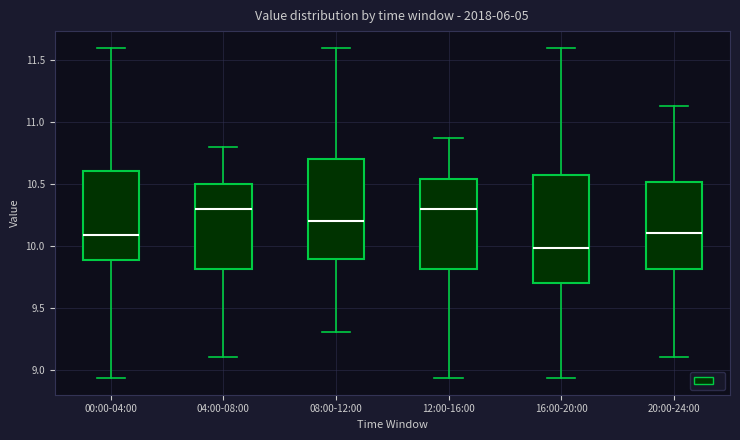

Reading left to right, read every box against the y-axis: the position of its median line, the range the box covers, and the ends of its whiskers. The values are not printed on the chart, so give them approximately, as read against the axis.

00:00-04:00: median 10.10, box 9.90 to 10.60, whiskers 8.95 to 11.60
04:00-08:00: median 10.30, box 9.80 to 10.50, whiskers 9.10 to 10.80
08:00-12:00: median 10.20, box 9.90 to 10.70, whiskers 9.30 to 11.60
12:00-16:00: median 10.30, box 9.80 to 10.55, whiskers 8.95 to 10.85
16:00-20:00: median 10.00, box 9.70 to 10.55, whiskers 8.95 to 11.60
20:00-24:00: median 10.10, box 9.80 to 10.50, whiskers 9.10 to 11.15